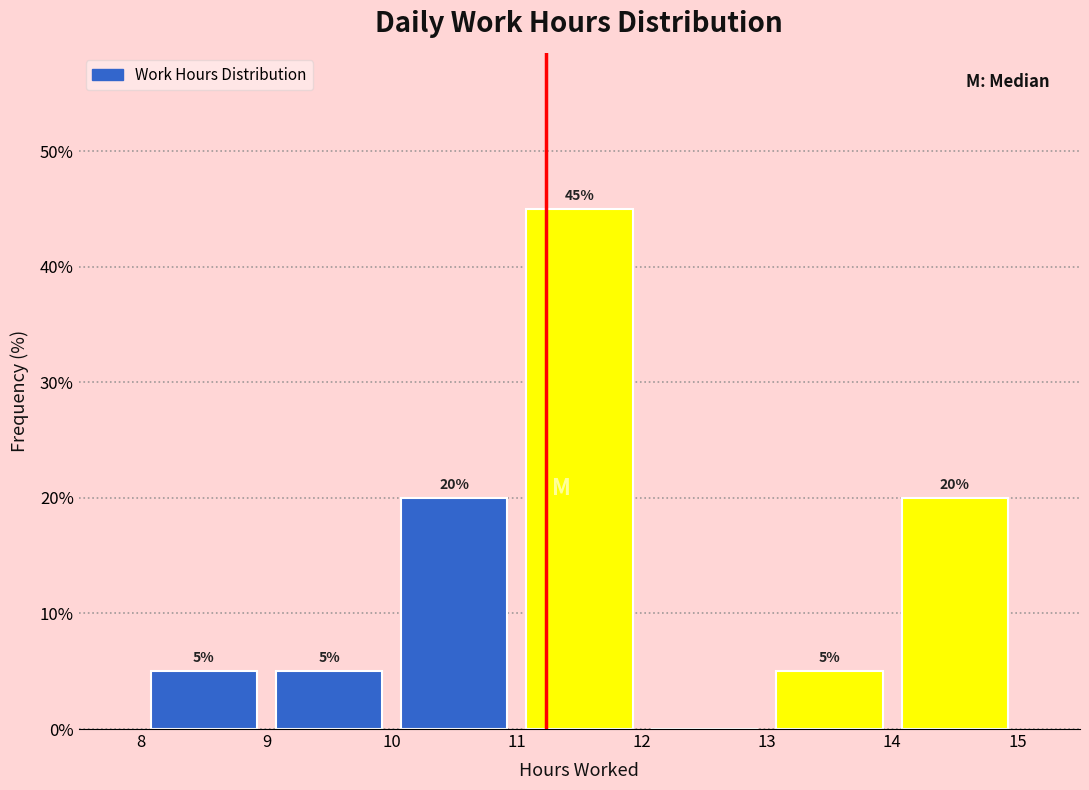

Which range on the x-axis has the tallest bar?

11 to 12